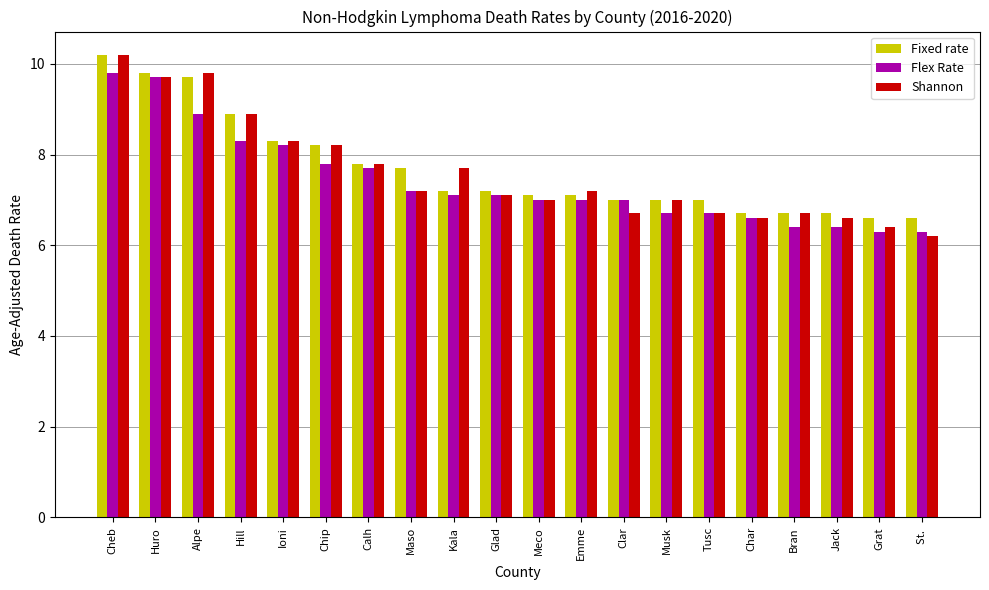

Reading left to right, extract all data points from this chart.

Fixed rate: Cheb=10.2	Huro=9.8	Alpe=9.7	Hill=8.9	Ioni=8.3	Chip=8.2	Calh=7.8	Maso=7.7	Kala=7.2	Glad=7.2	Meco=7.1	Emme=7.1	Clar=7.0	Musk=7.0	Tusc=7.0	Char=6.7	Bran=6.7	Jack=6.7	Grat=6.6	St. =6.6
Flex Rate: Cheb=9.8	Huro=9.7	Alpe=8.9	Hill=8.3	Ioni=8.2	Chip=7.8	Calh=7.7	Maso=7.2	Kala=7.1	Glad=7.1	Meco=7.0	Emme=7.0	Clar=7.0	Musk=6.7	Tusc=6.7	Char=6.6	Bran=6.4	Jack=6.4	Grat=6.3	St. =6.3
Shannon: Cheb=10.2	Huro=9.7	Alpe=9.8	Hill=8.9	Ioni=8.3	Chip=8.2	Calh=7.8	Maso=7.2	Kala=7.7	Glad=7.1	Meco=7.0	Emme=7.2	Clar=6.7	Musk=7.0	Tusc=6.7	Char=6.6	Bran=6.7	Jack=6.6	Grat=6.4	St. =6.2